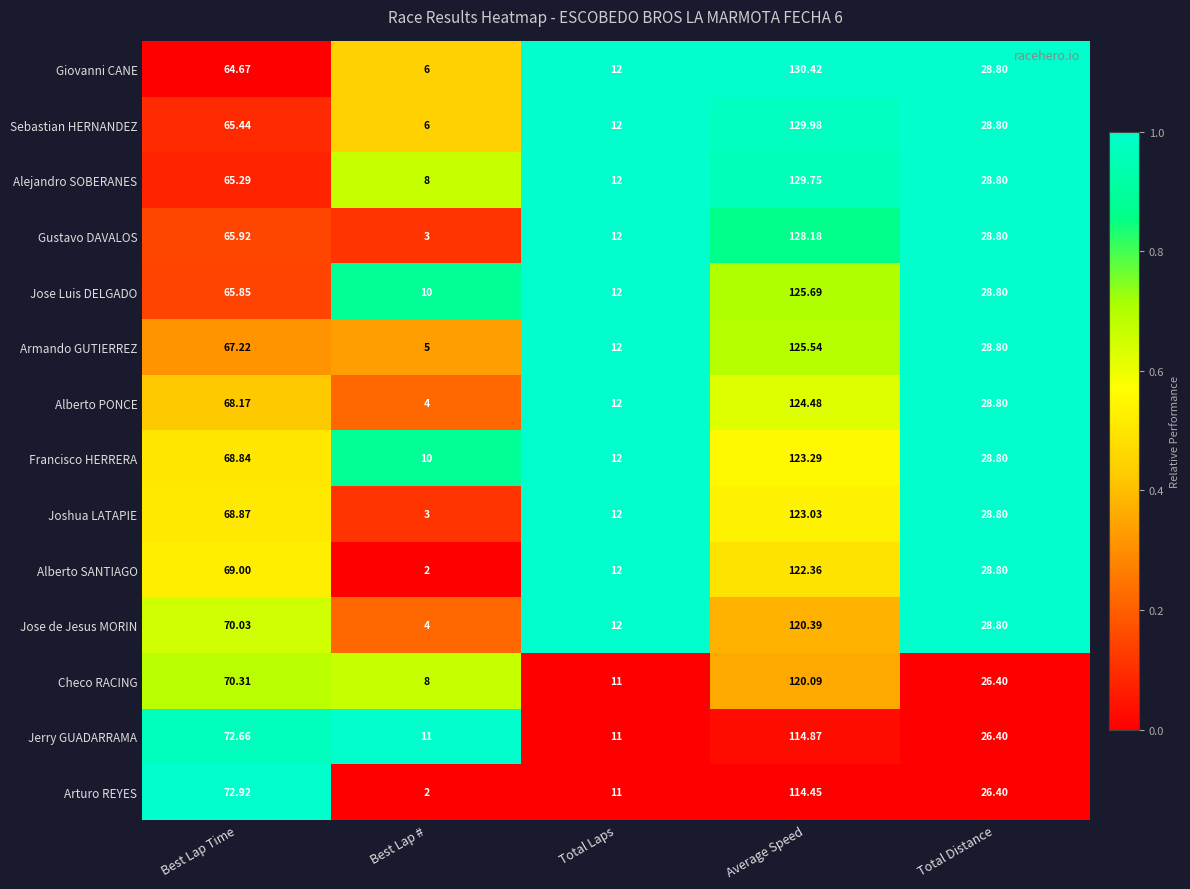

Which series has the largest total across all categories?

Alejandro SOBERANES